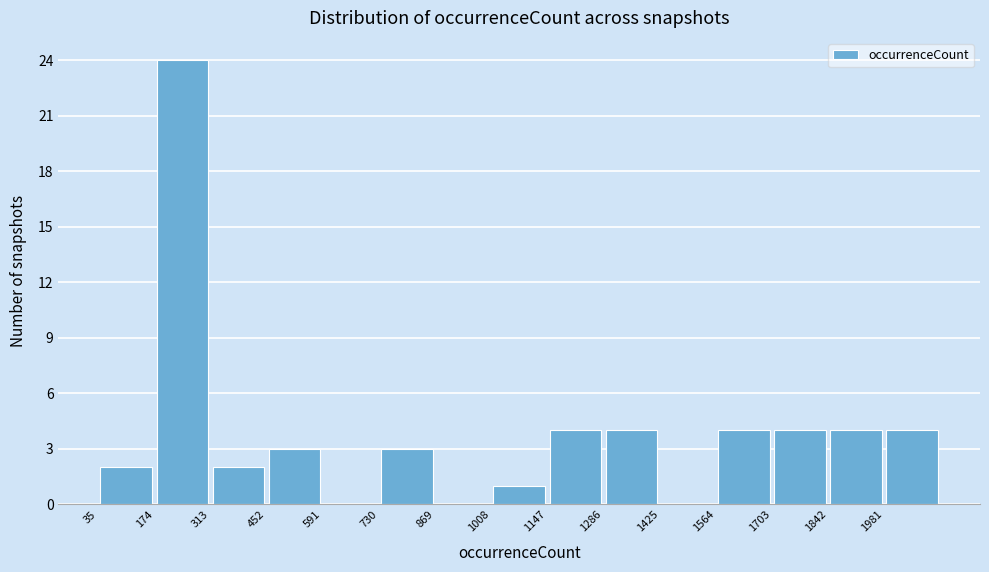

Reading left to right, list every bar in this chart as the range it spans on the x-axis followed by its height. Neither the bar edges nor the heights are printed on the chart, so give them approximately, as read against the axes.

40 to 180: 2
180 to 320: 24
320 to 460: 2
460 to 600: 3
600 to 740: 0
740 to 860: 3
860 to 1000: 0
1000 to 1140: 1
1140 to 1280: 4
1280 to 1420: 4
1420 to 1560: 0
1560 to 1700: 4
1700 to 1840: 4
1840 to 1980: 4
1980 to 2120: 4